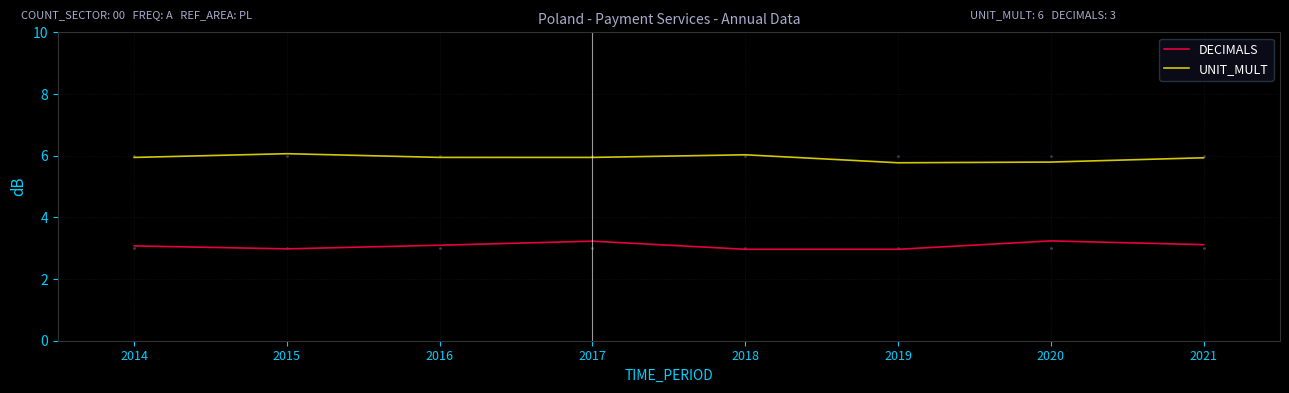

Rank the series at 2018 from lowest to highest value.

DECIMALS, UNIT_MULT